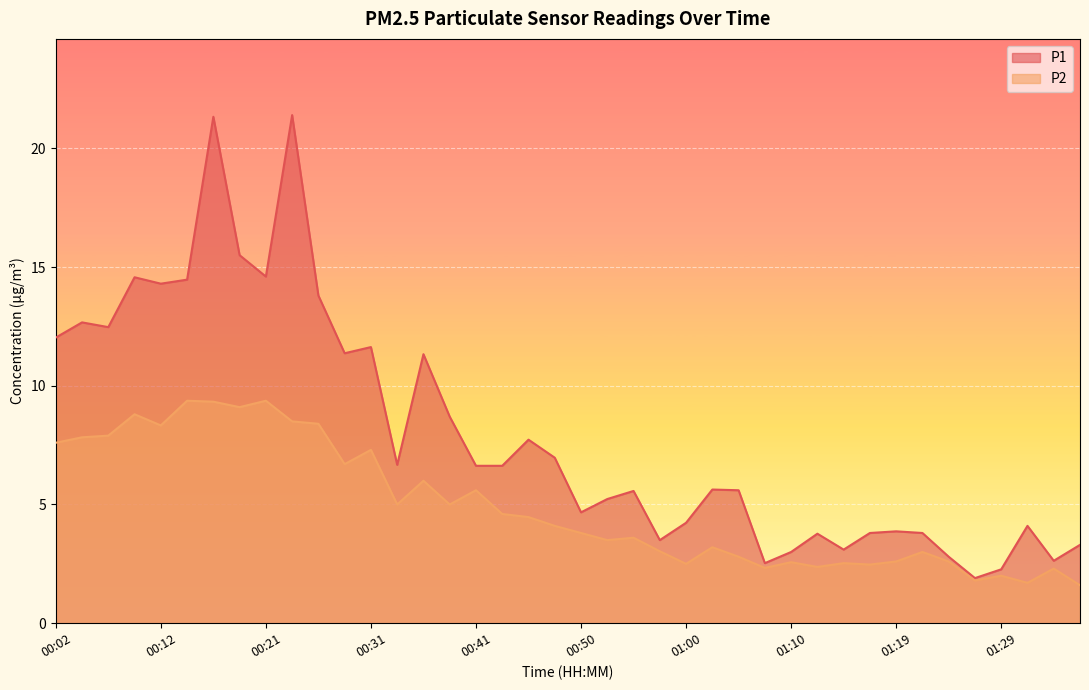

What is the difference between the highest and lowest values at 00:14?

5.1